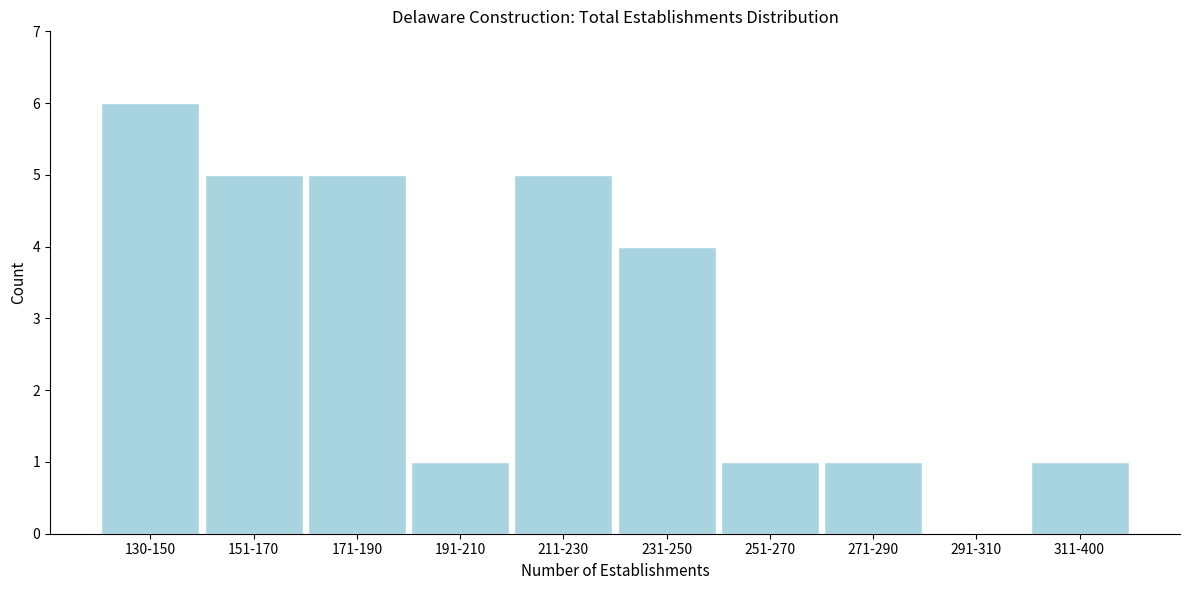

Reading right to left, extract all data points from this chart.

311-400=1	291-310=0	271-290=1	251-270=1	231-250=4	211-230=5	191-210=1	171-190=5	151-170=5	130-150=6